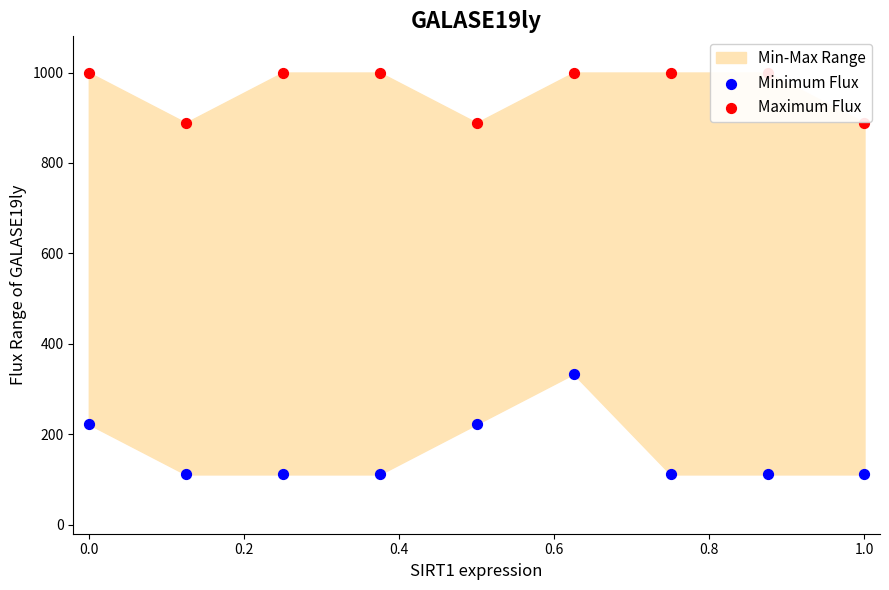

At how many categories does at least one series exceed 834?

9